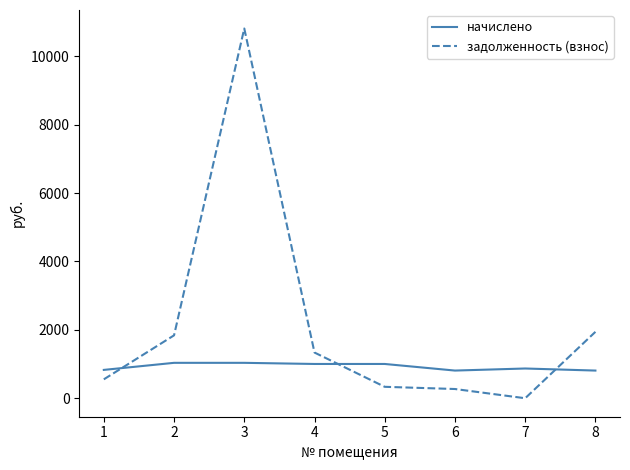

Where is задолженность (взнос) nearest to the value 5407?

8